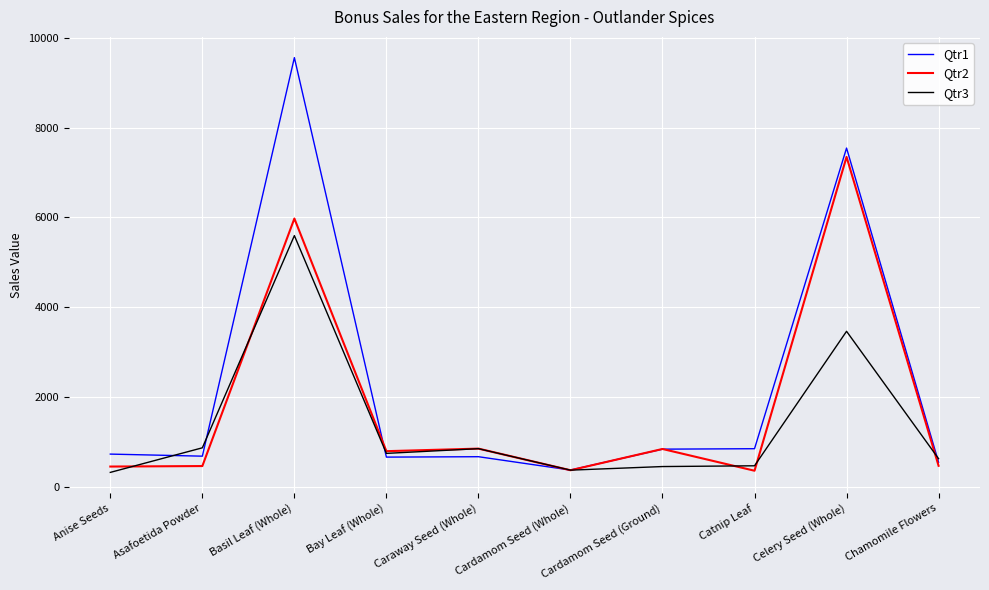

Between Bay Leaf (Whole) and Cardamom Seed (Whole), which series saw the biggest shift?

Qtr2